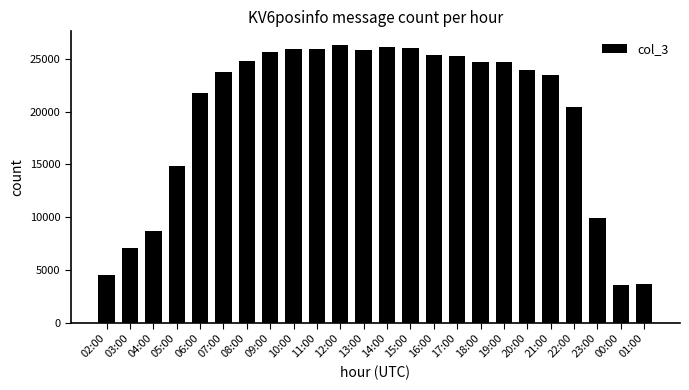

What is the greatest value displayed?

26292